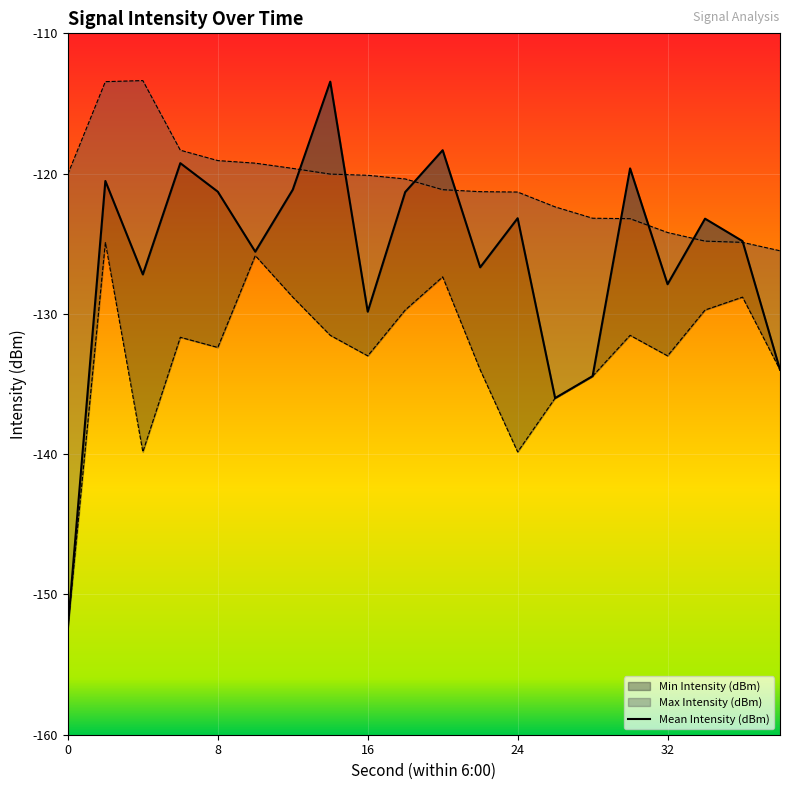

Where is the first local minimum for Min Intensity (dBm)?

4